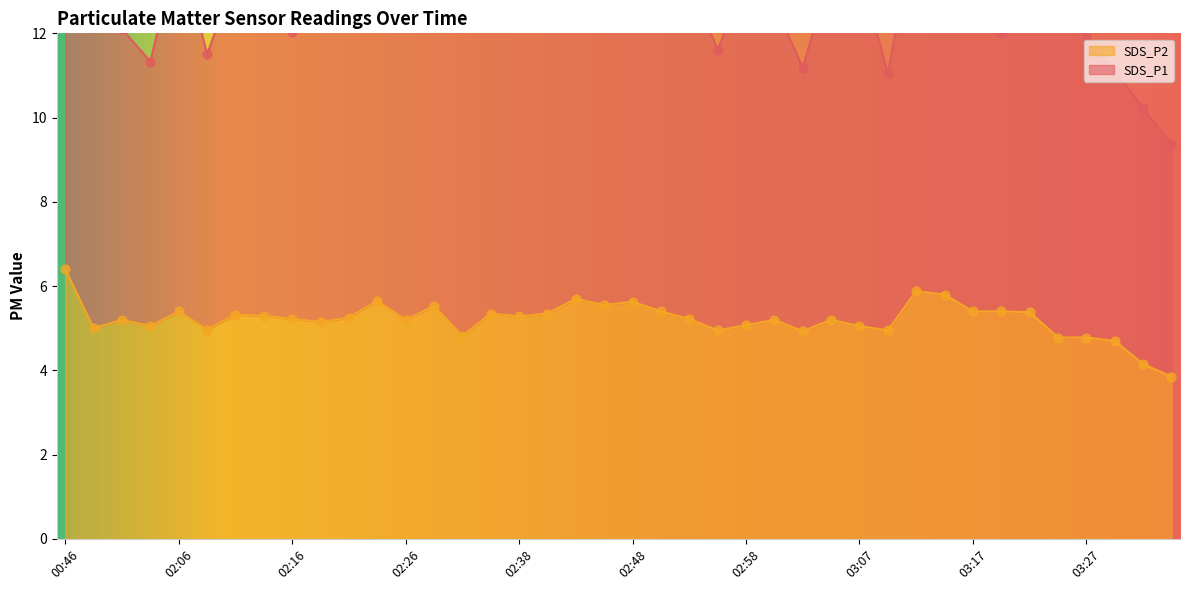

Approximately how many times larger is the value at 03:12 compared to 03:20?

1.1